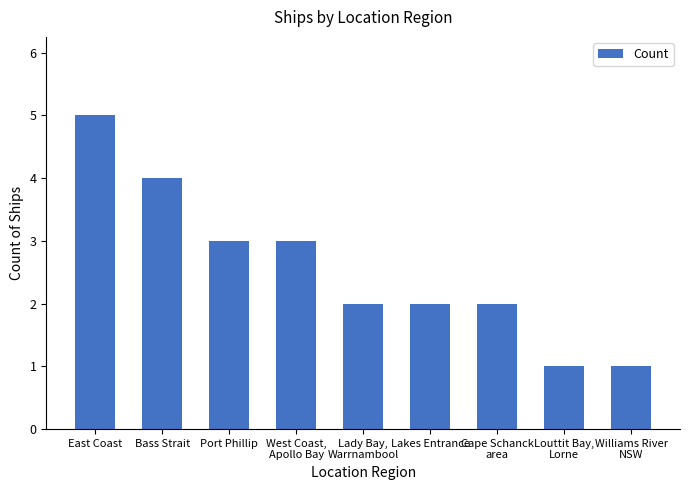

Approximately how many times larger is the value at Port Phillip compared to Williams River
NSW?

3.0